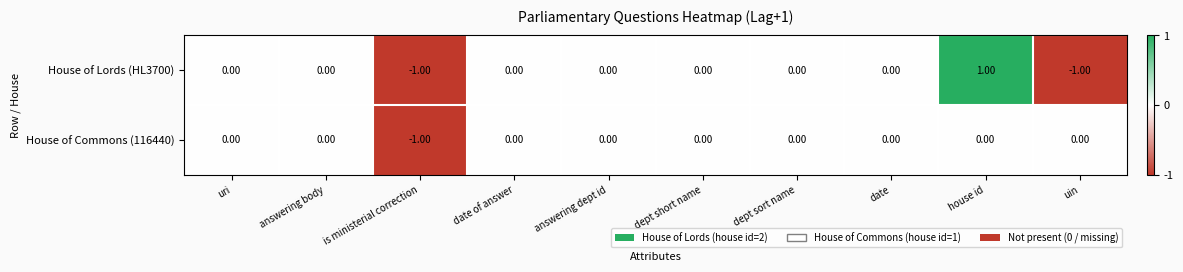

Which label corresponds to the largest value in the chart?

house id